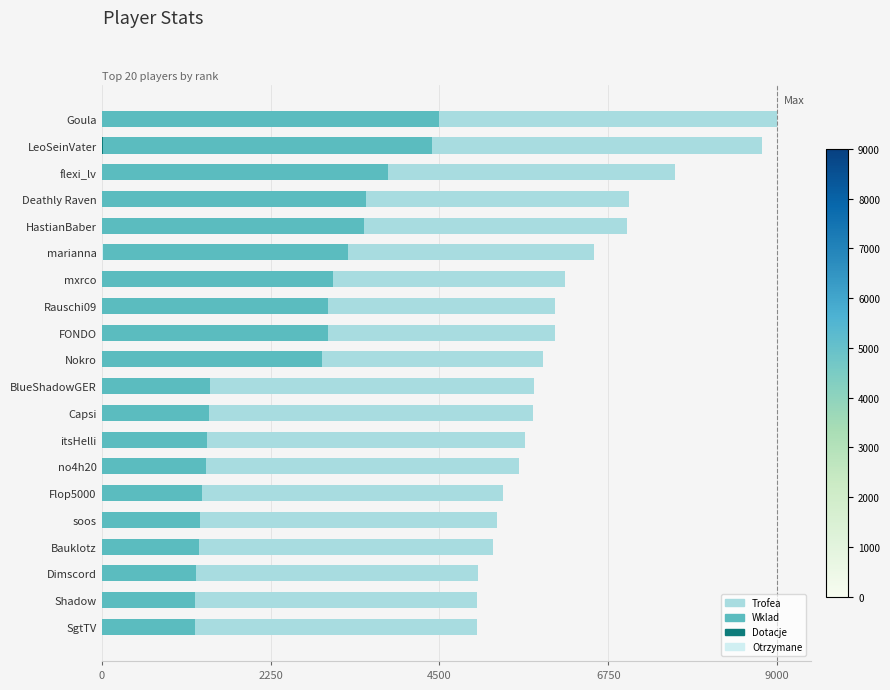

How many data points does each series have?

20